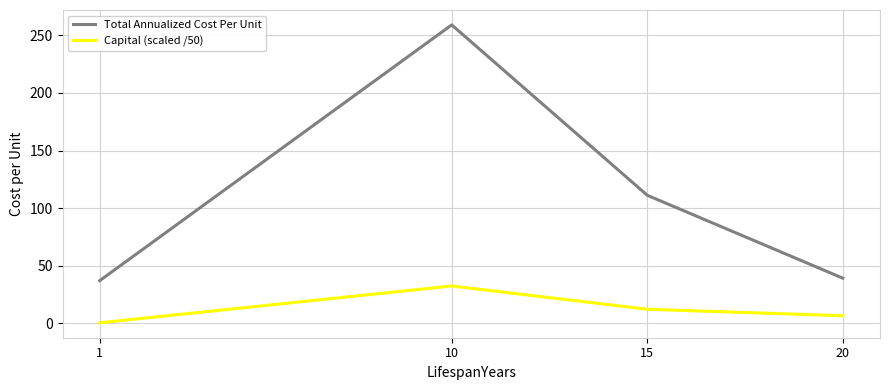

How many values in the Capital (scaled /50) series exceed 12?

2